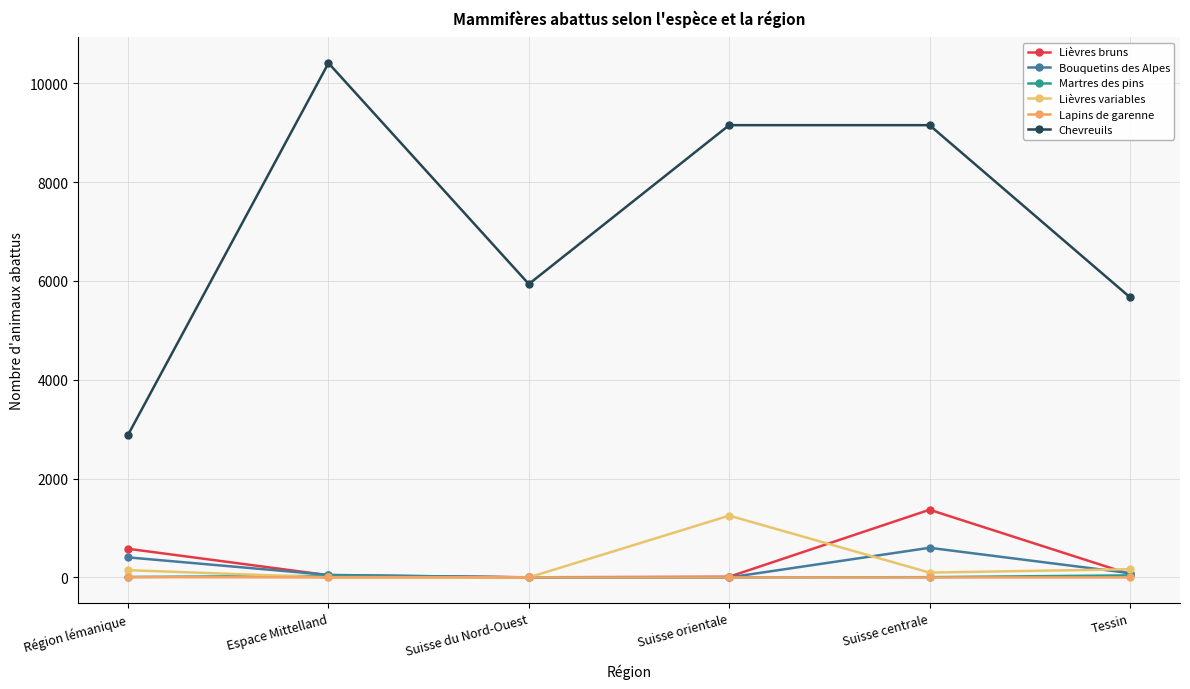

How many lines are shown in the chart?

6